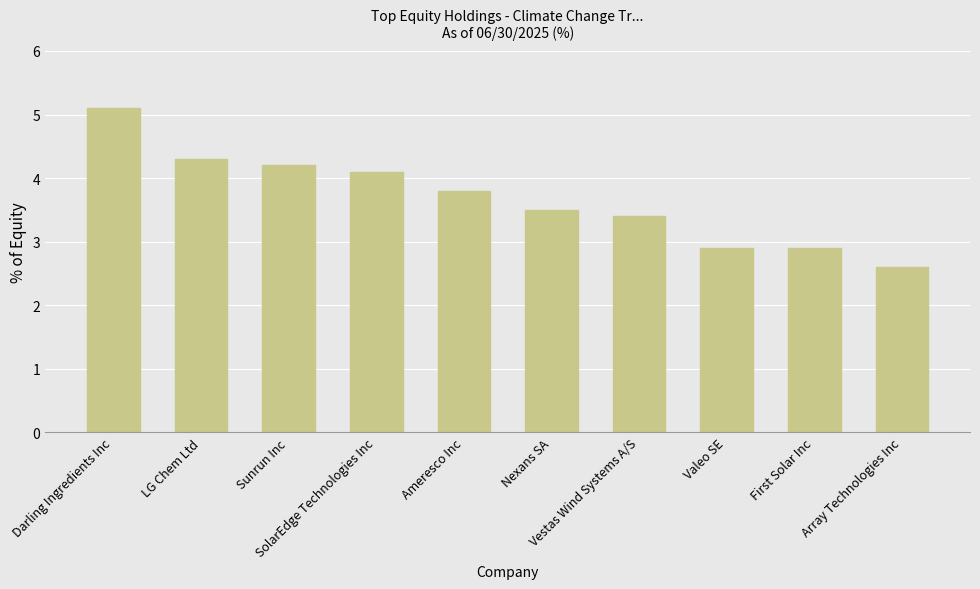

Are the bars grouped side by side (vs. stacked)?

No